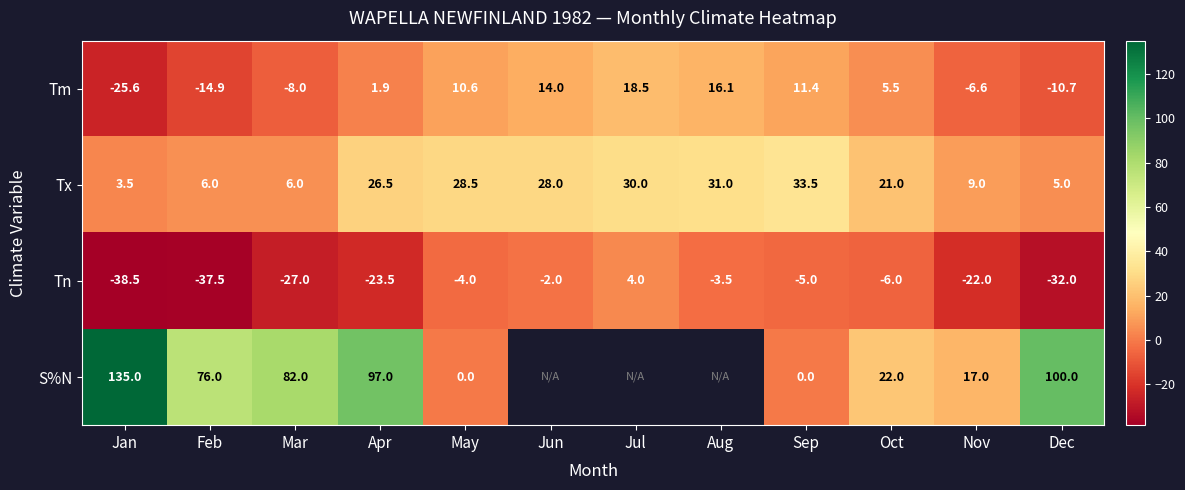

What is the difference between the highest and lowest values at Dec?

132.0